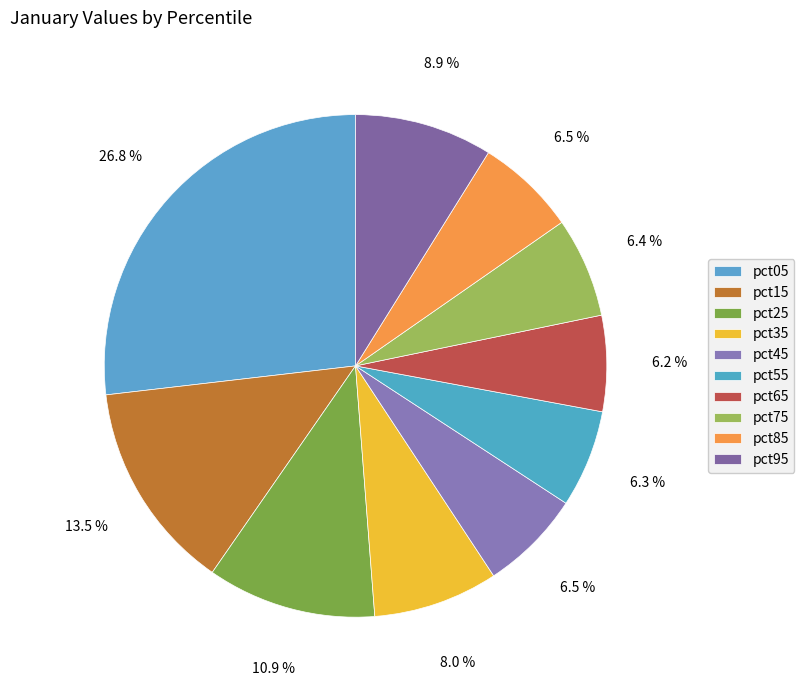

Approximately how many times larger is the value at pct55 compared to pct05?

0.2